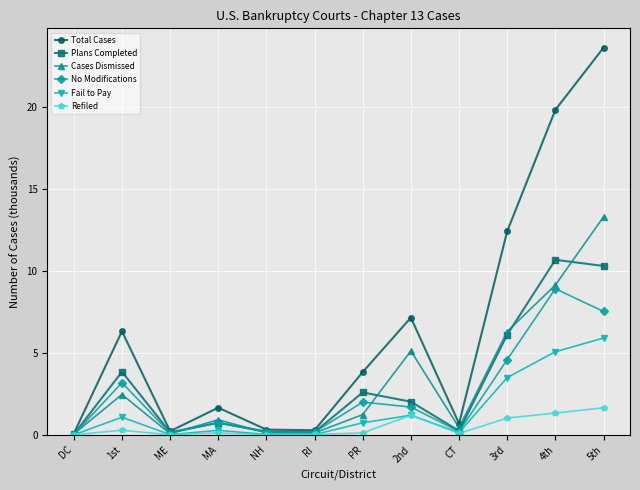

What are all the series names shown in the legend?

Total Cases, Plans Completed, Cases Dismissed, No Modifications, Fail to Pay, Refiled